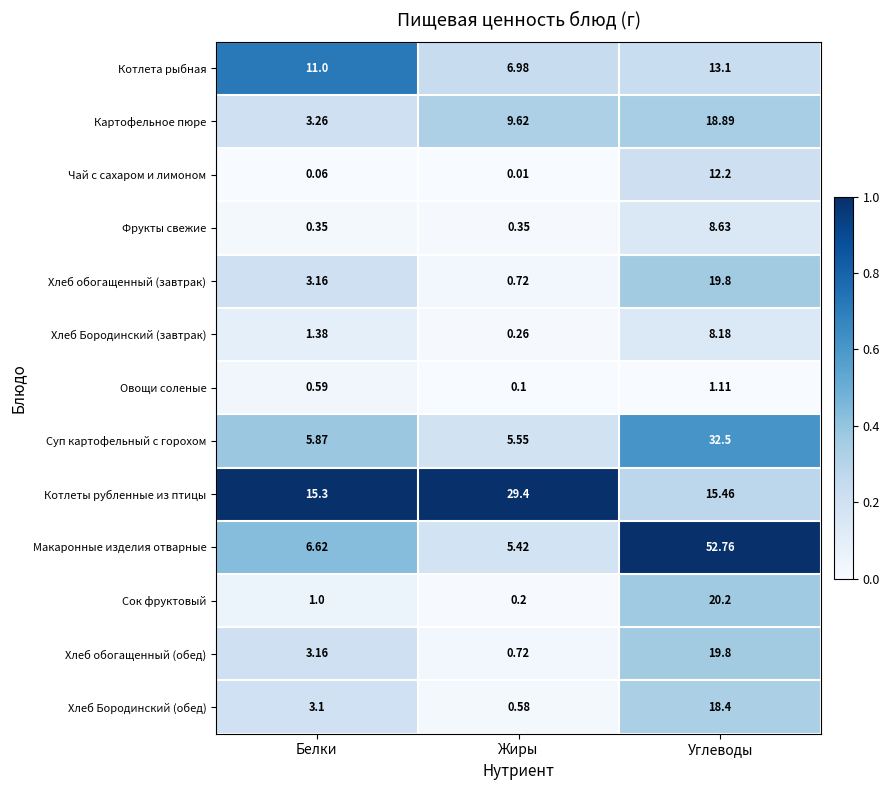

Where does the Макаронные изделия отварные series first go above 6?

Белки